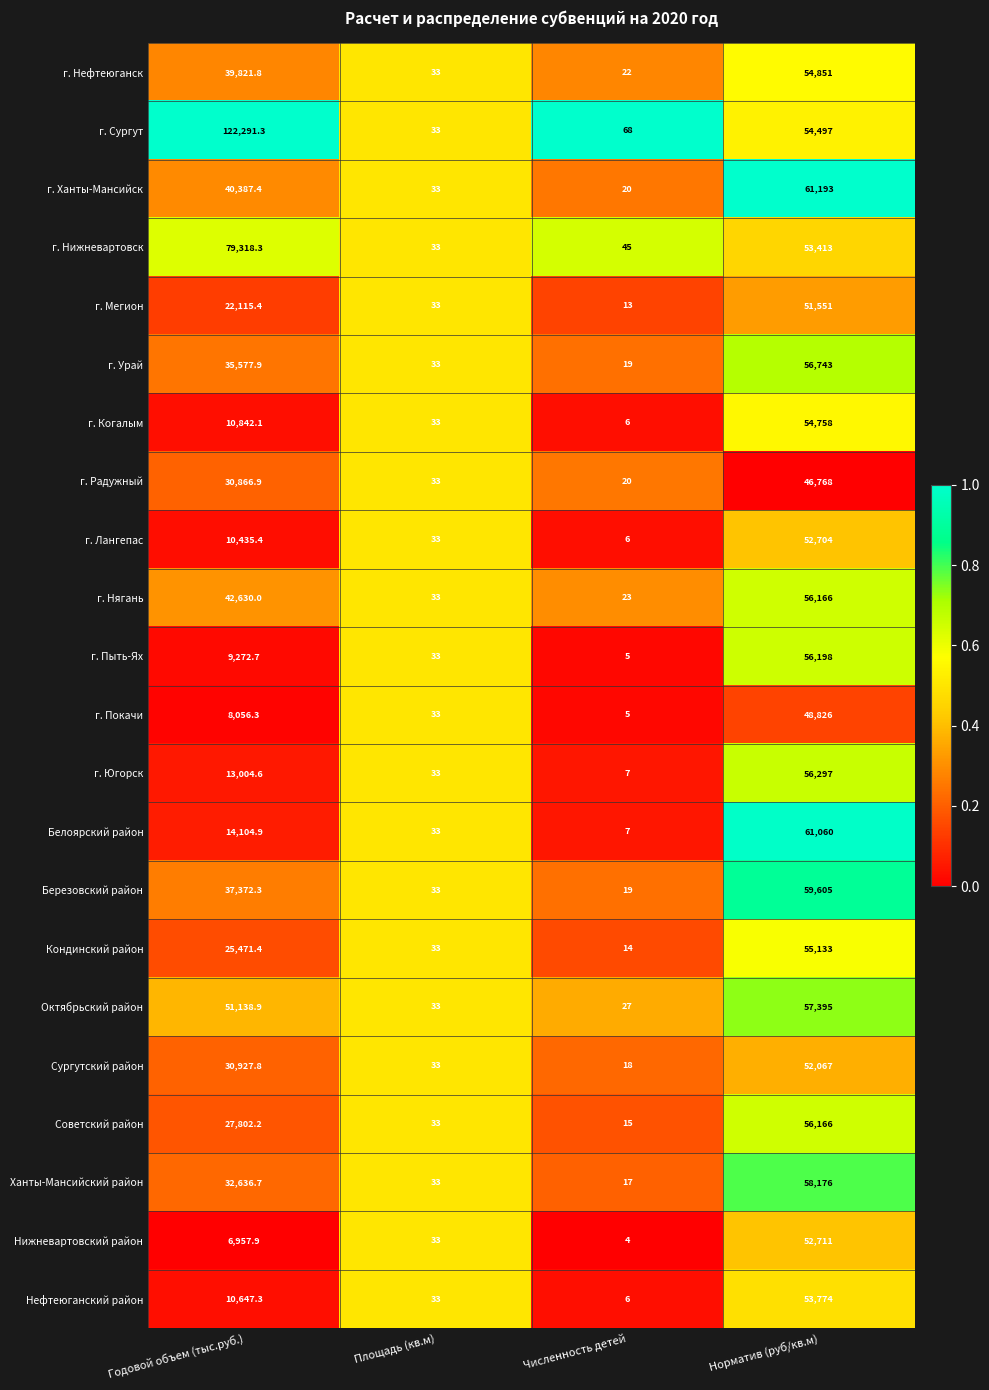

What is the difference between the Березовский район values at Норматив (руб/кв.м) and Численность детей?

59586.0